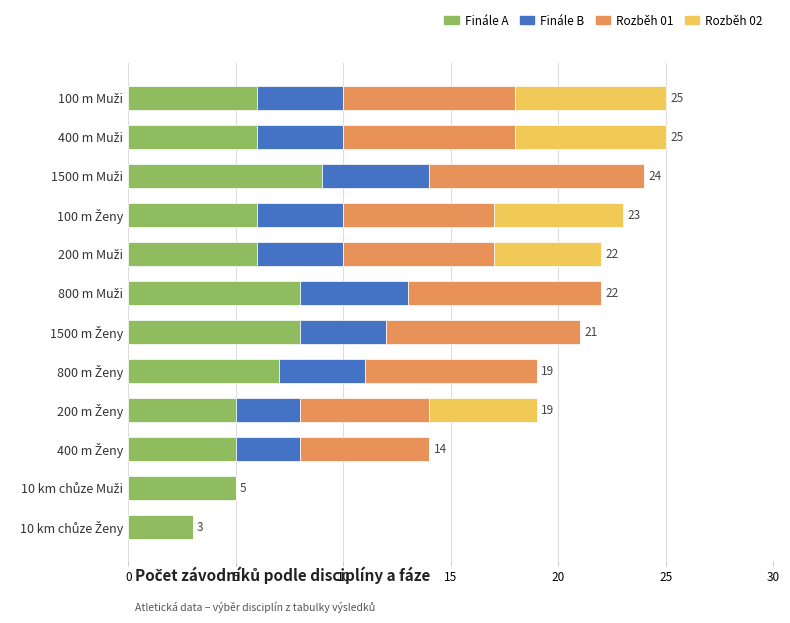

What is the maximum value for Finále A?

9